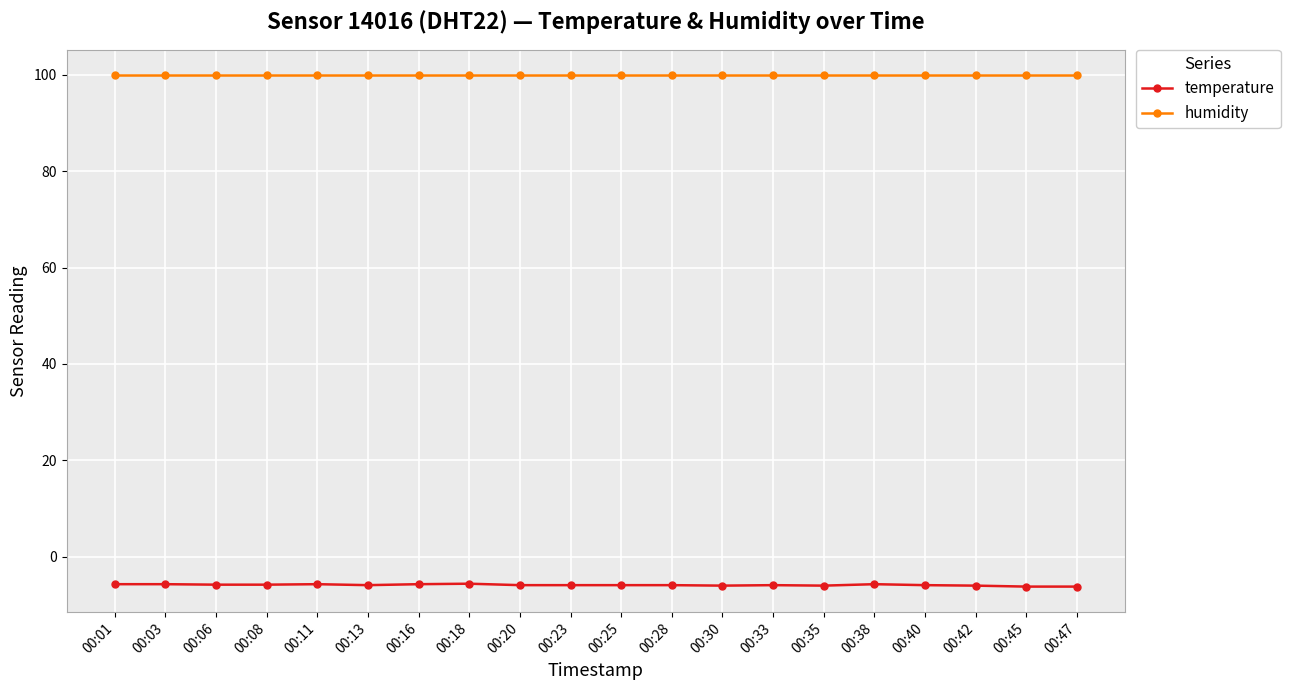

True or false: humidity and temperature intersect in this chart.

False